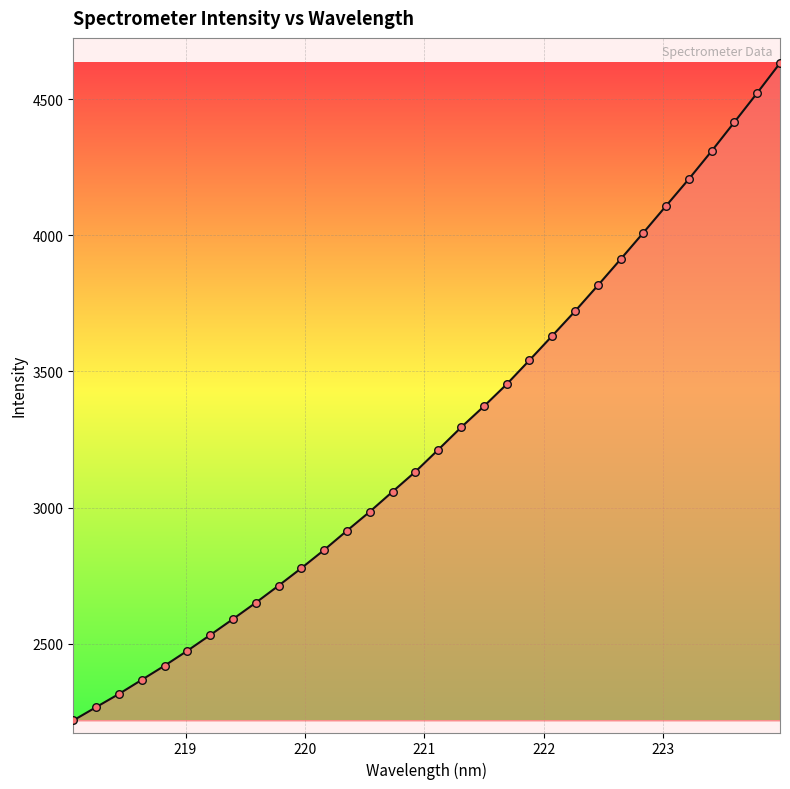

What is the smallest value displayed?

2218.6